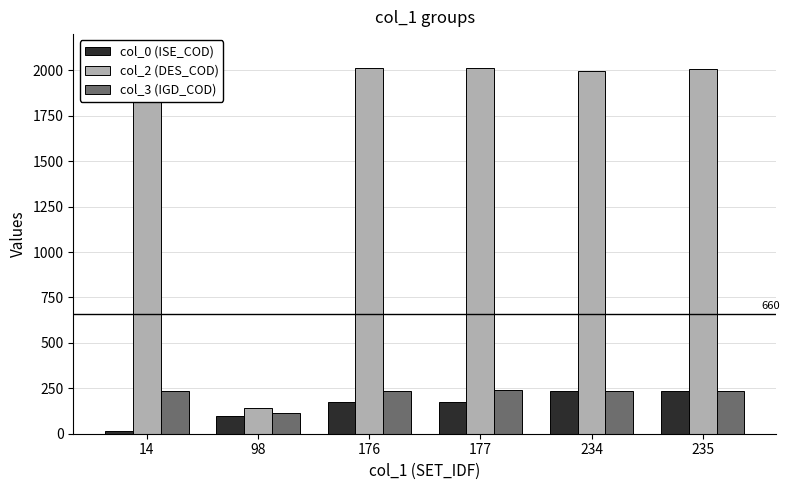

Between 98 and 234, which is larger?

234